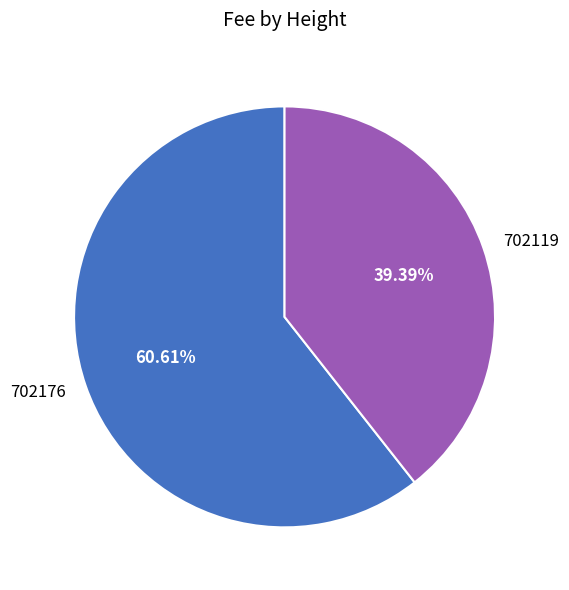

To the nearest percent, what percentage of the pie is 702176?

61%